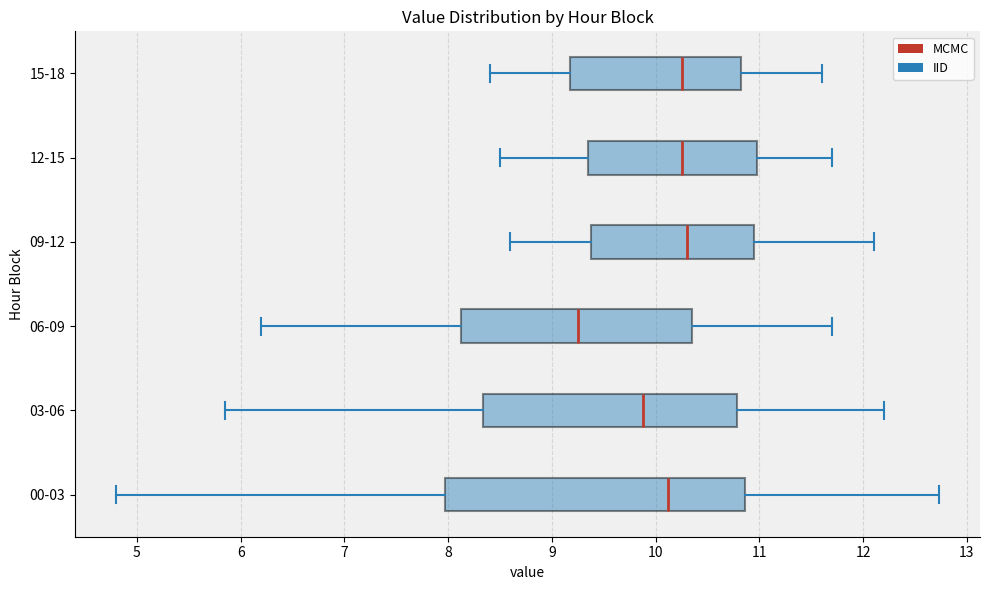

Reading bottom to top, read every box against the x-axis: the position of its median line, the range the box covers, and the ends of its whiskers. The values are not printed on the chart, so give them approximately, as read against the axis.

00-03: median 10.1, box 8.0 to 10.9, whiskers 4.8 to 12.7
03-06: median 9.9, box 8.3 to 10.8, whiskers 5.9 to 12.2
06-09: median 9.3, box 8.1 to 10.4, whiskers 6.2 to 11.7
09-12: median 10.3, box 9.4 to 11.0, whiskers 8.6 to 12.1
12-15: median 10.3, box 9.4 to 11.0, whiskers 8.5 to 11.7
15-18: median 10.3, box 9.2 to 10.8, whiskers 8.4 to 11.6